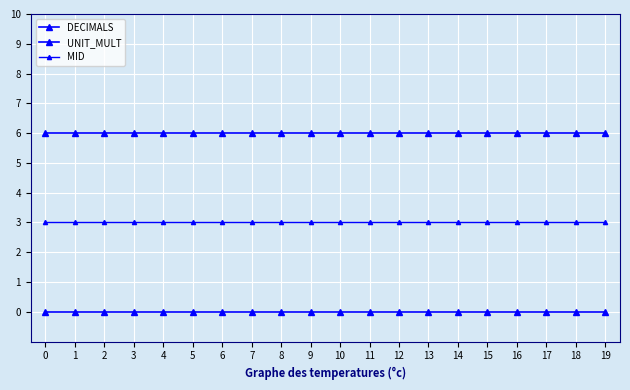

True or false: UNIT_MULT and MID cross at least once.

False